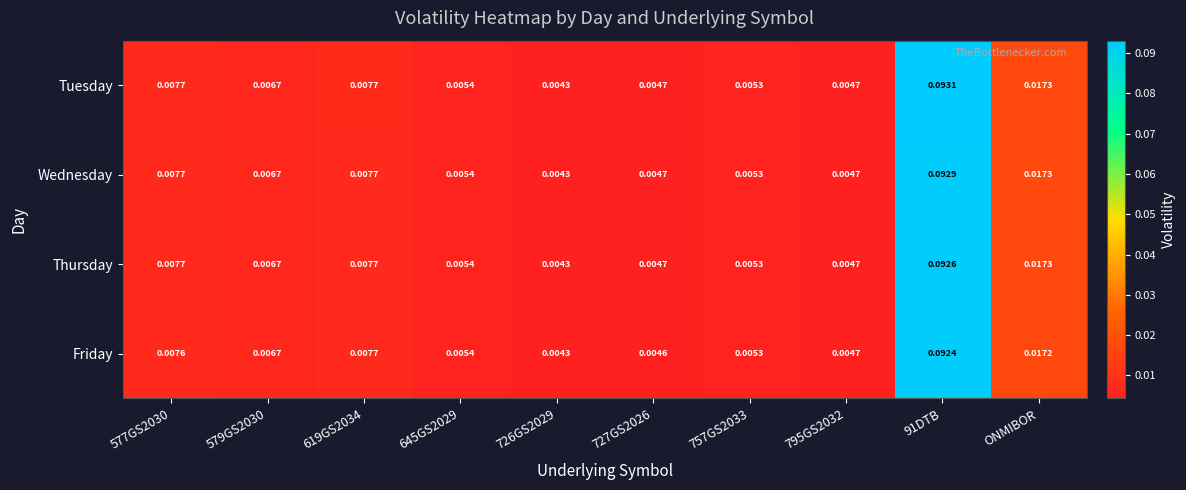

Which series has the largest range (max minus min)?

Tuesday